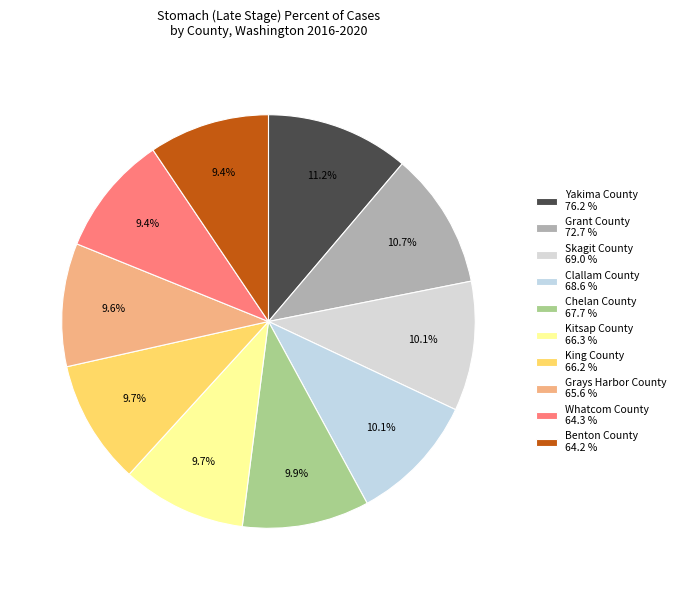

Approximately how many times larger is the value at Whatcom County compared to Benton County?

1.0